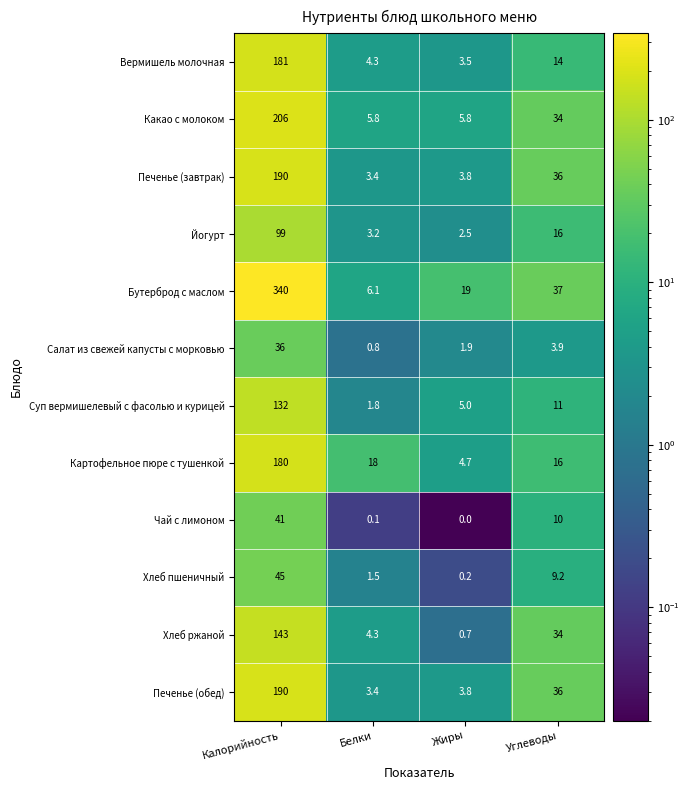

What is the difference between the maximum and minimum values in the Печенье (завтрак) series?

186.6